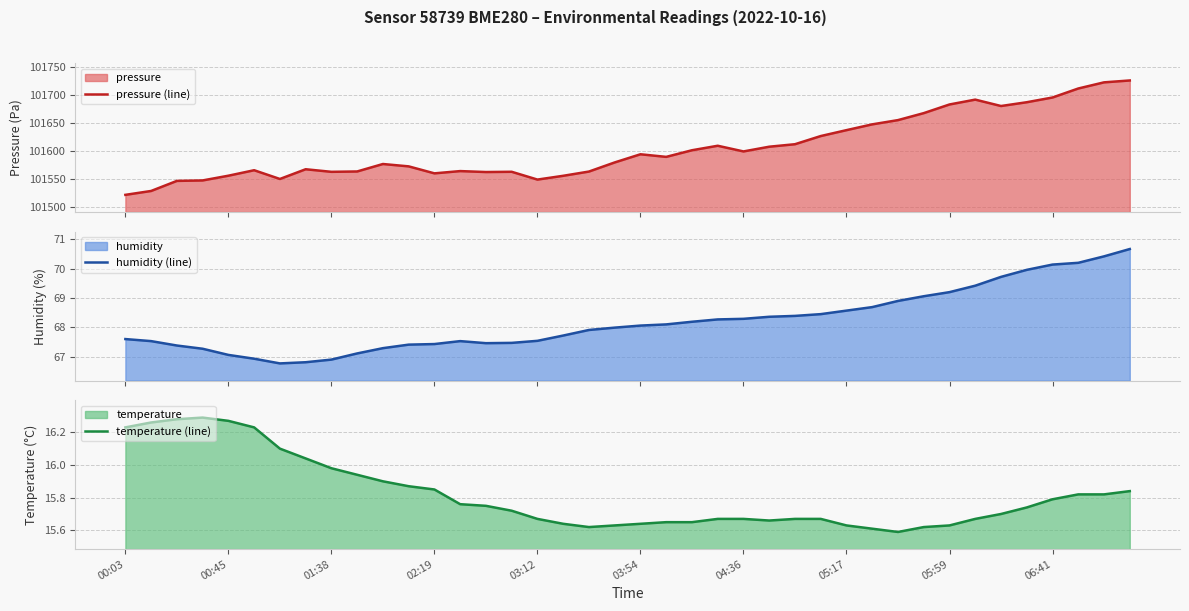

Rank the series by their maximum value, from lowest to highest.

temperature (line), humidity (line), pressure (line)